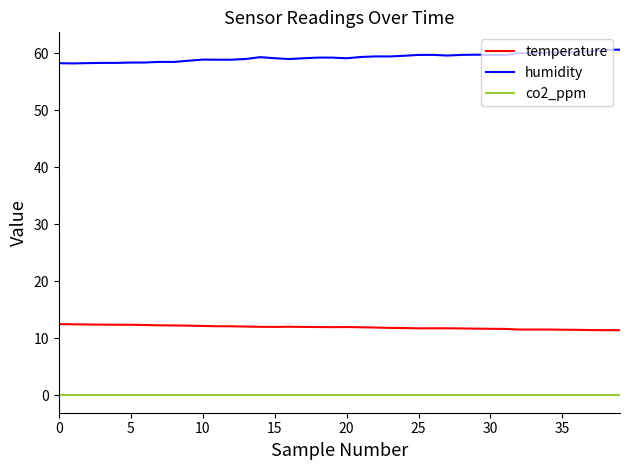

True or false: co2_ppm and temperature cross at least once.

False